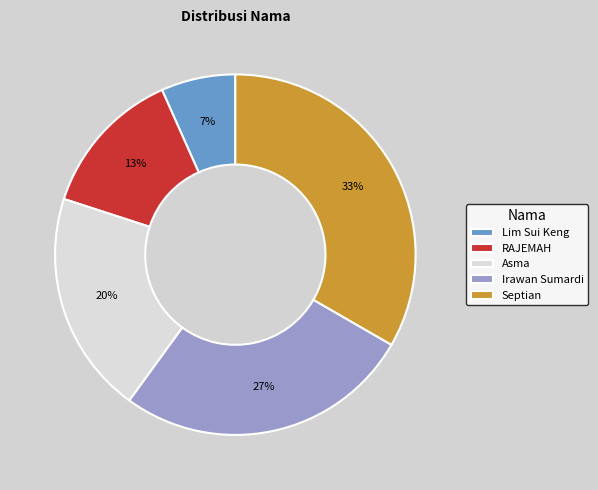

Count the number of slices in the pie.

5